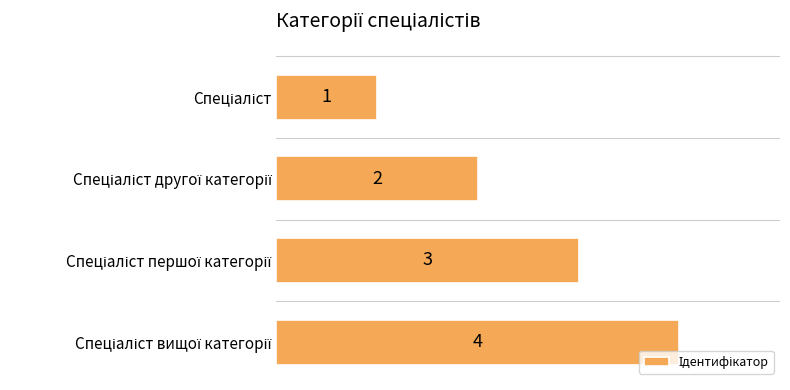

What is the value of the 4th bar from the top?

4